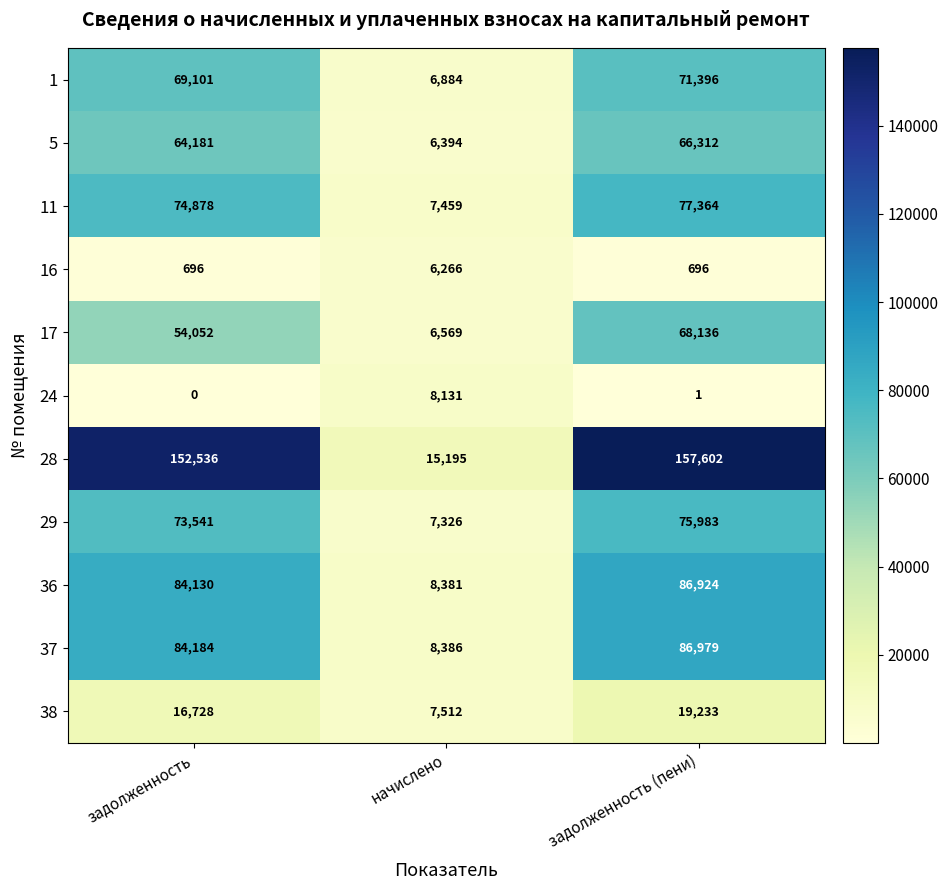

Rank the series by their maximum value, from highest to lowest.

28, 37, 36, 11, 29, 1, 17, 5, 38, 24, 16